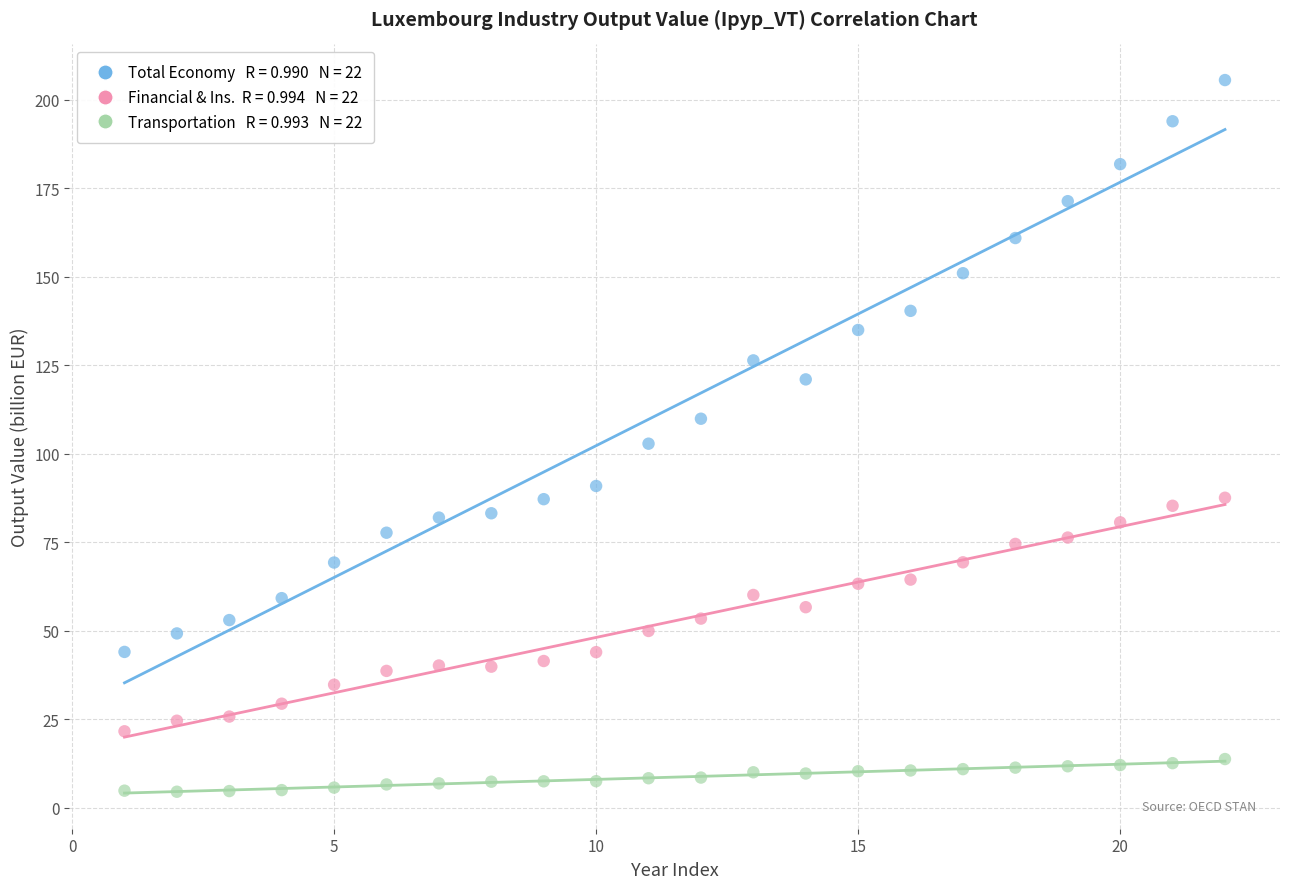

Across all data points, what is the range of X values (max minus min)?

21.0